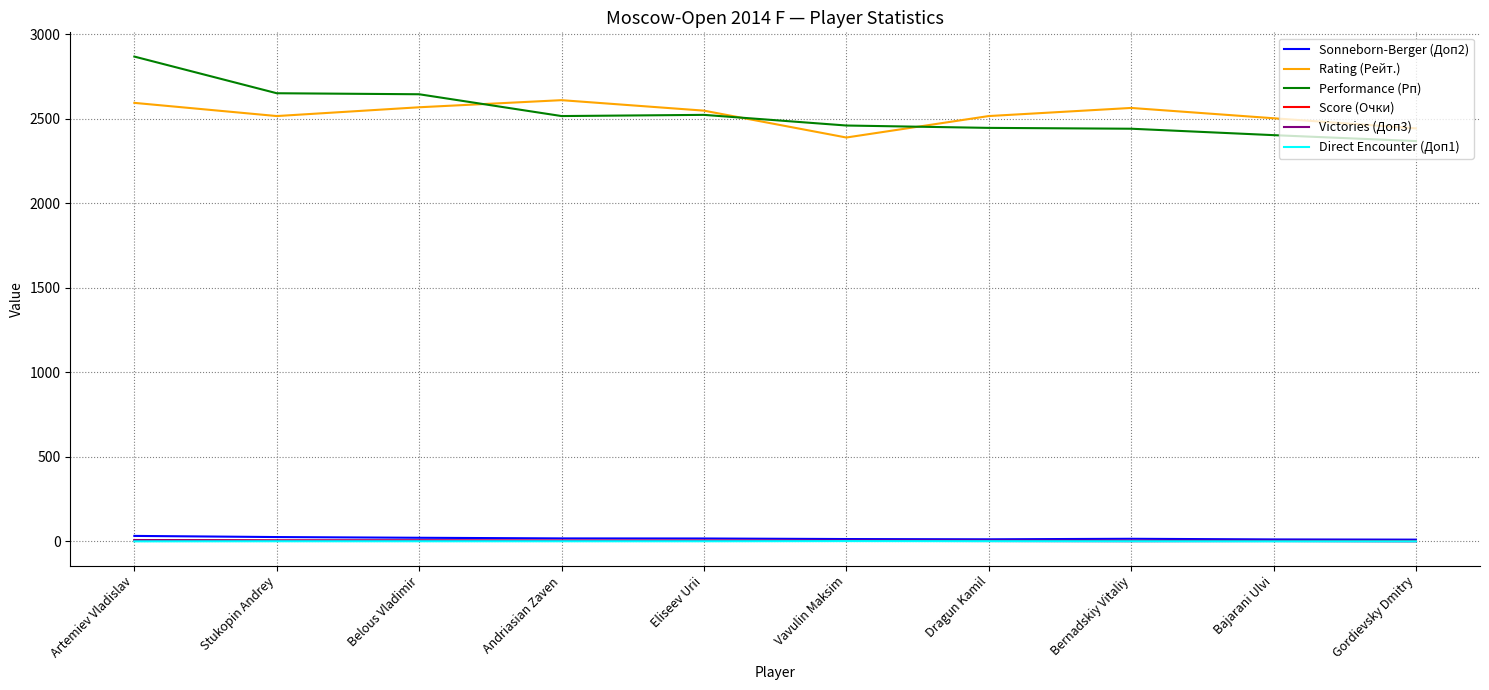

The value of Sonneborn-Berger (Доп2) at Stukopin Andrey is 25.5. True or false?

True